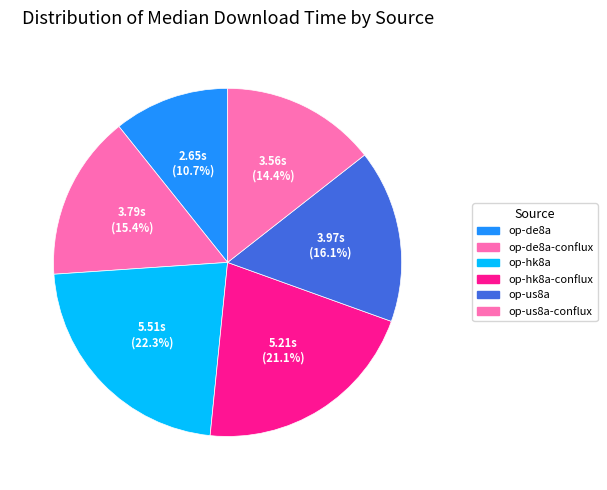

How much of the chart is everything except op-de8a?

89.3%